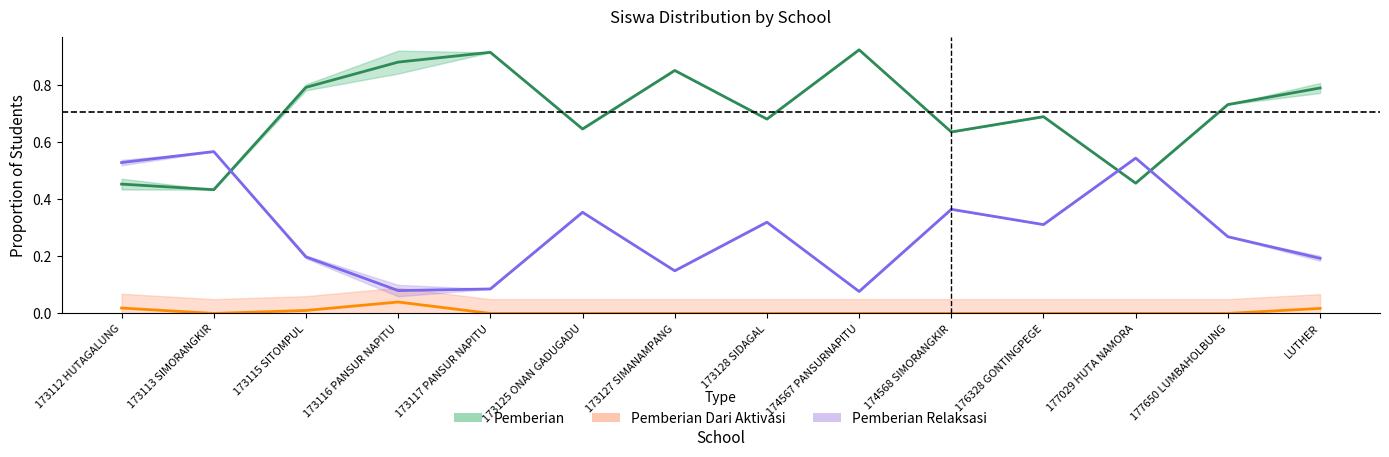

Between 173125 ONAN GADUGADU and 174568 SIMORANGKIR, which is larger?

173125 ONAN GADUGADU